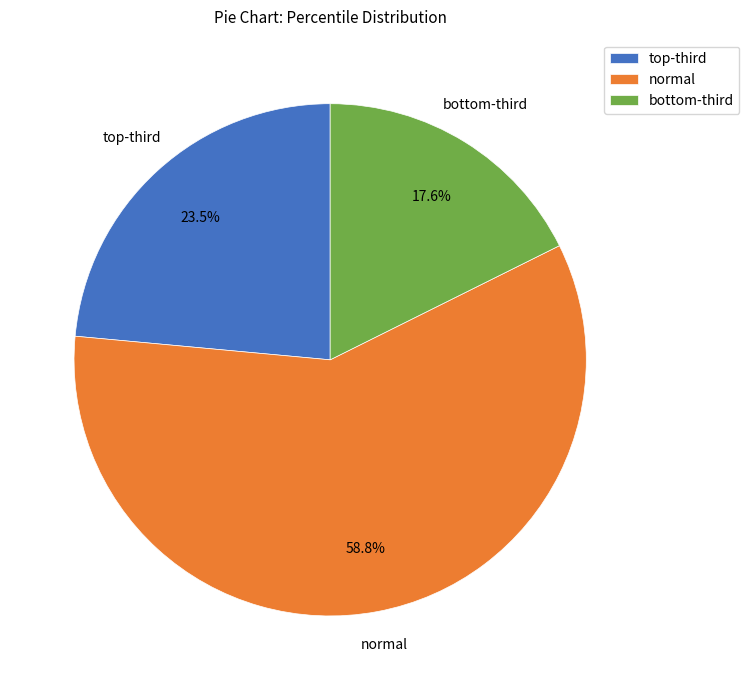

To the nearest percent, what is the average slice percentage?

33%